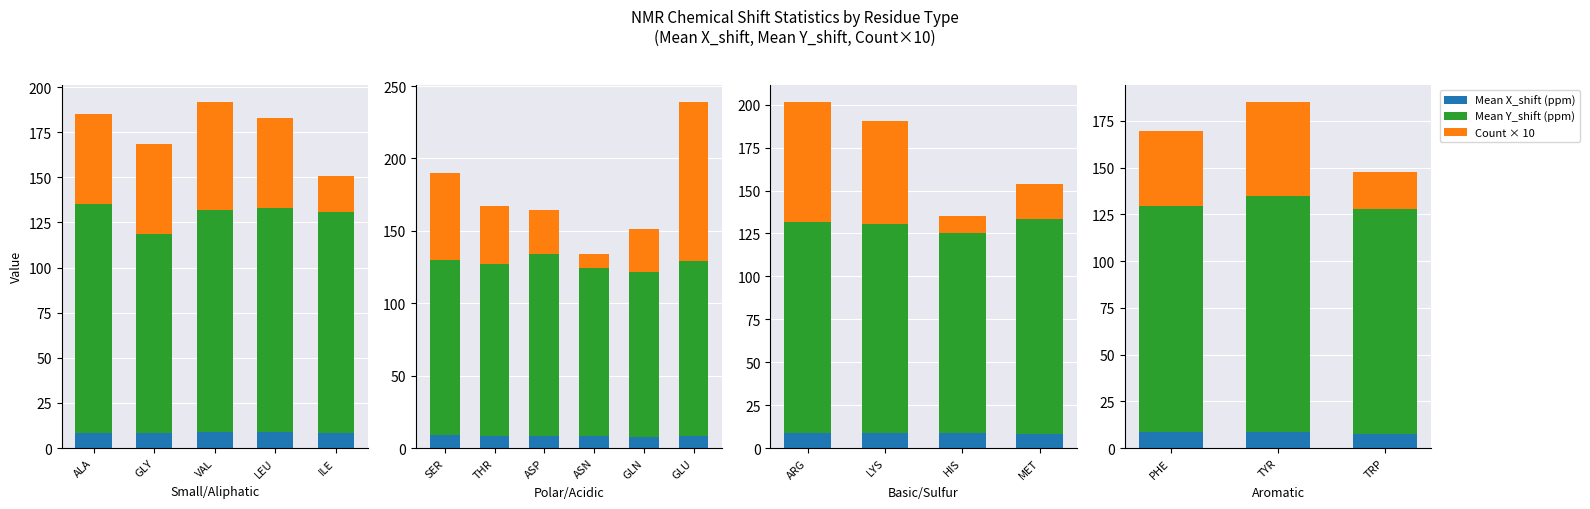

Which series has the widest spread of values?

Count × 10